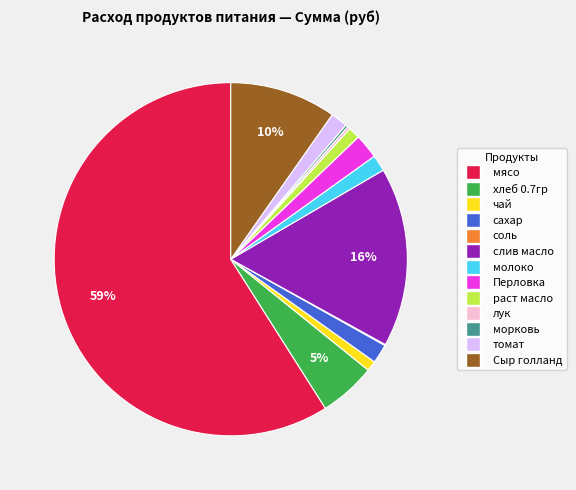

To the nearest percent, what is the difference between the Сыр голланд and хлеб 0.7гр slice percentages?

5%